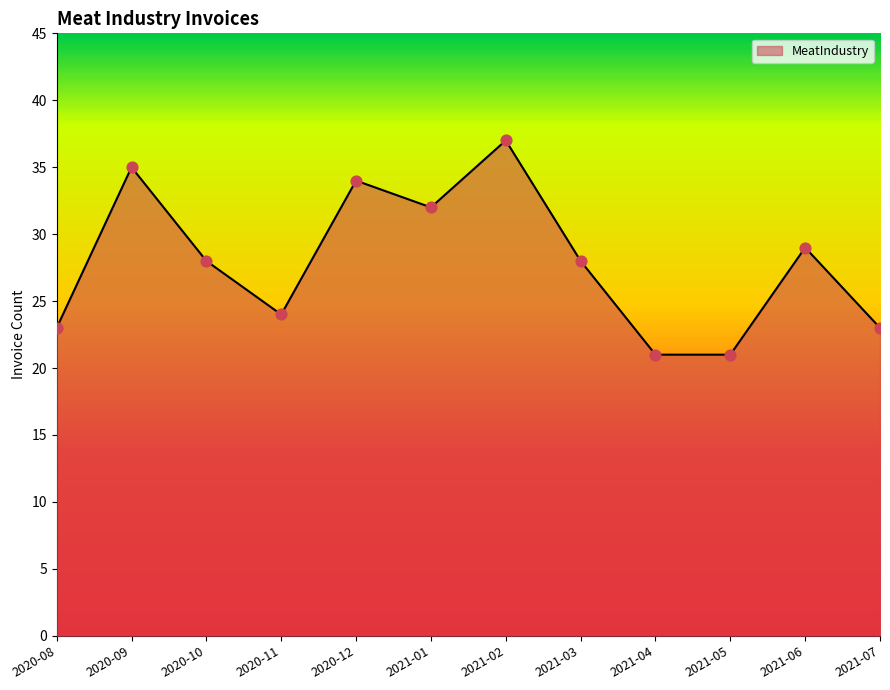

Which has a higher value, 2020-08 or 2021-03?

2021-03